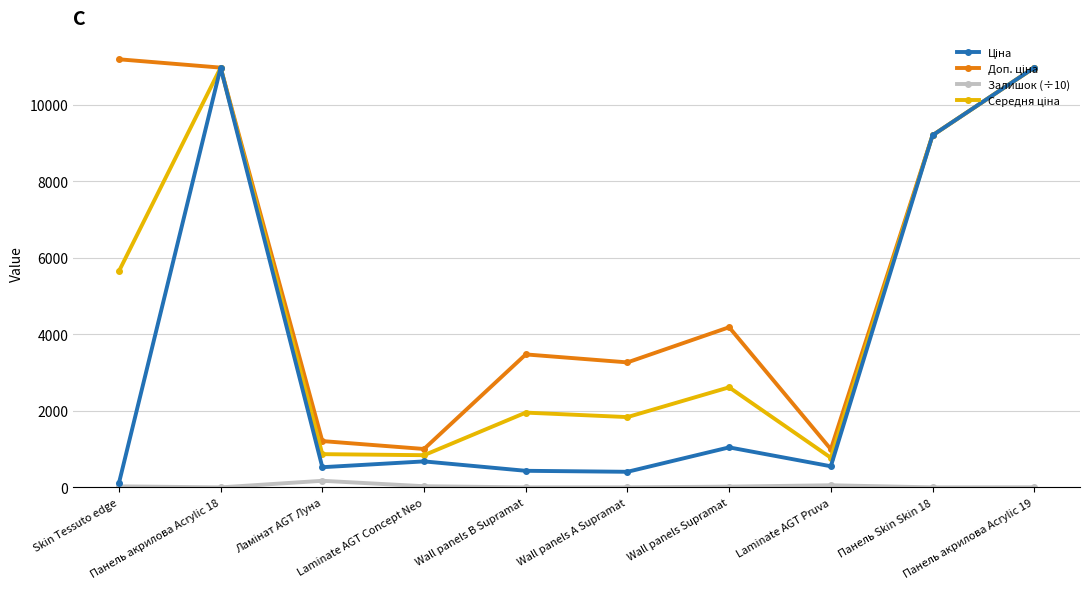

At how many categories does at least one series exceed 10352?

3